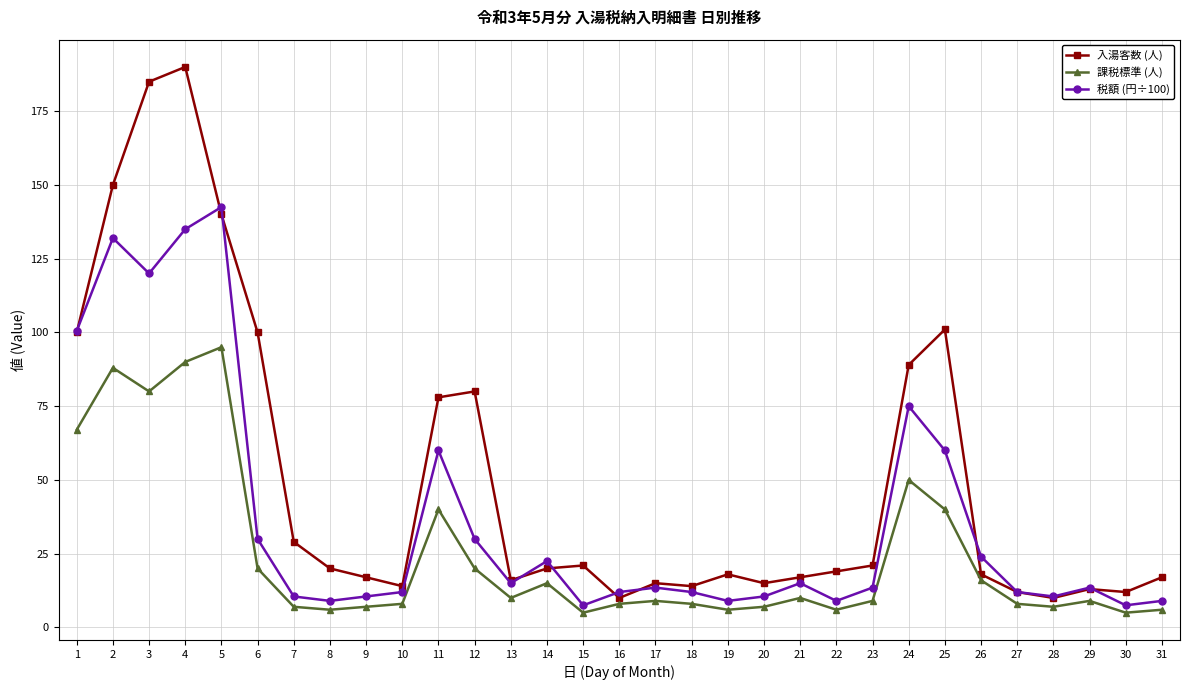

True or false: 入湯客数 (人) has more than 2 interior local peaks.

True